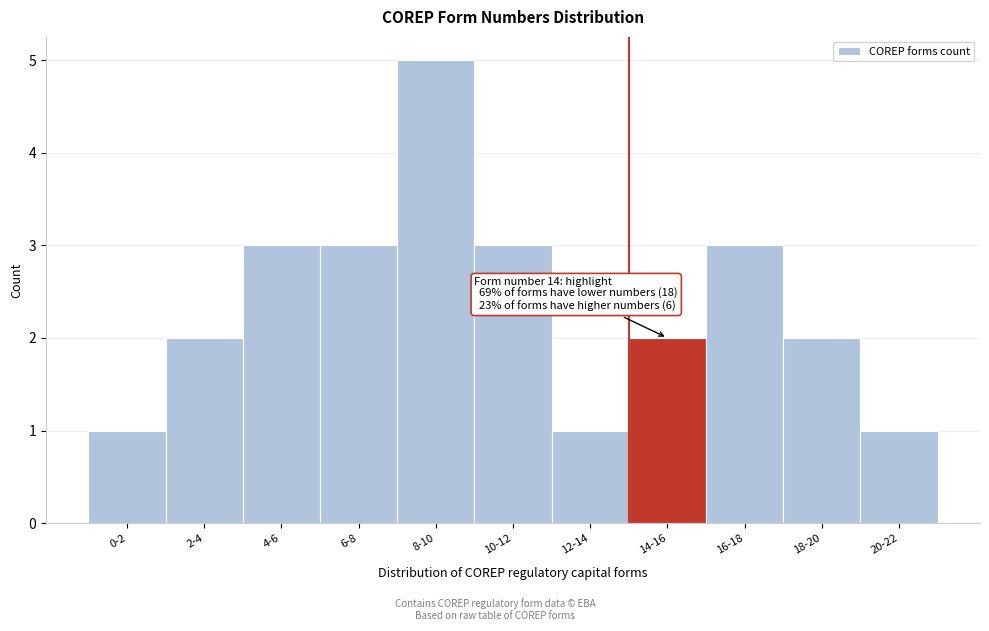

Reading right to left, transcribe all the data shown in this chart.

1	2	3	2	1	3	5	3	3	2	1